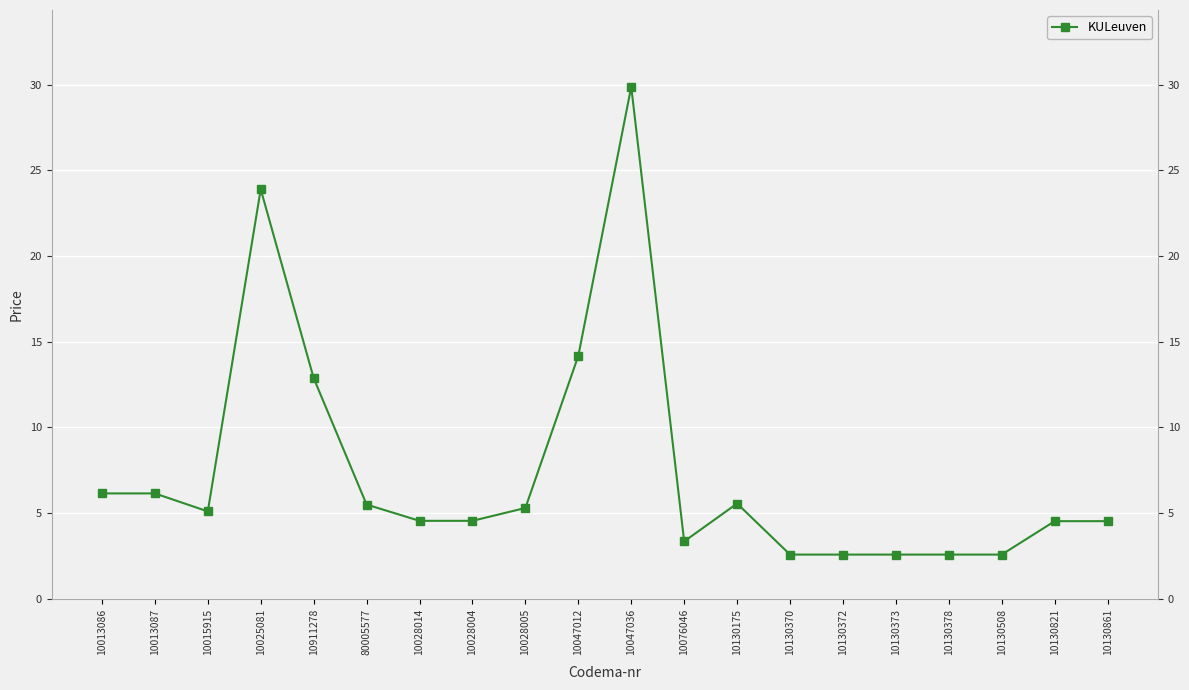

Is it true that the value at 10130372 is 1.4?

False